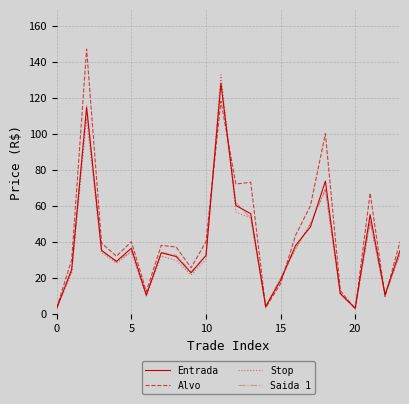

How many interior local peaks does the Stop series have?

6